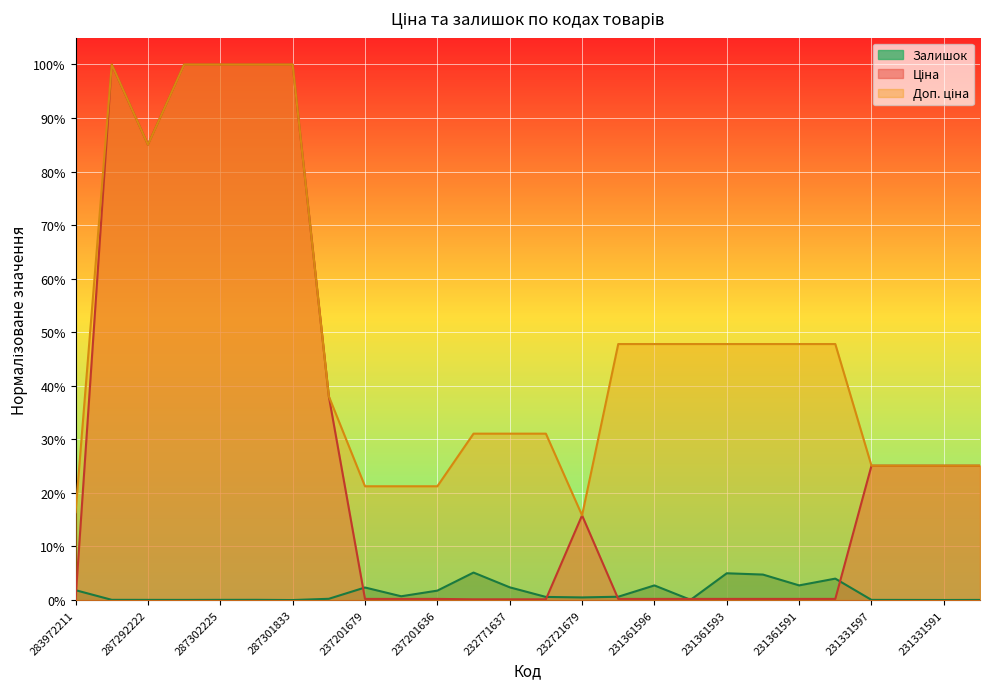

Is it true that Залишок equals 0.0 at 232721679?

True